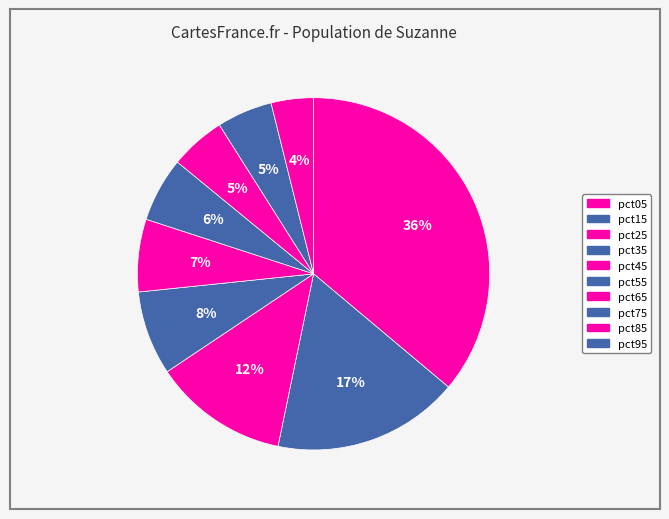

Which slice is the smallest?

pct95